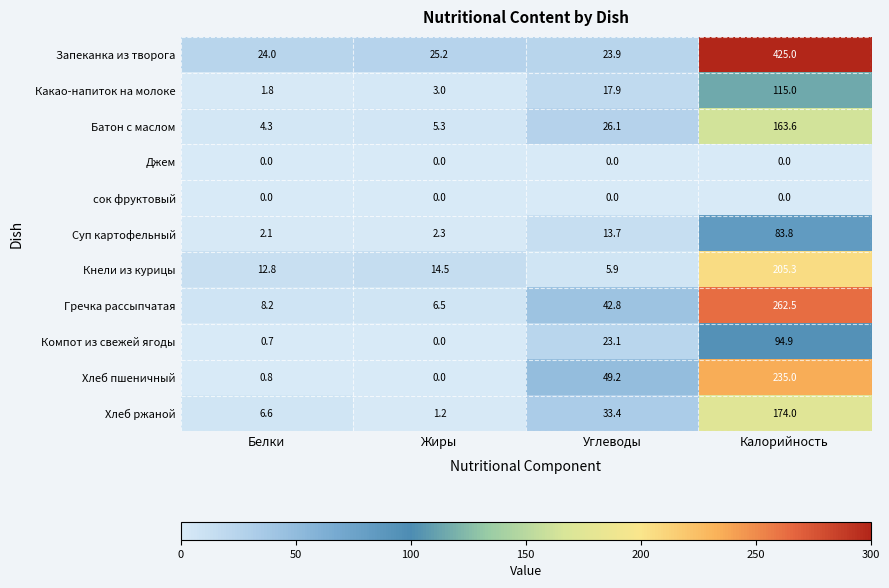

Rank the categories by Суп картофельный value from lowest to highest.

Белки, Жиры, Углеводы, Калорийность